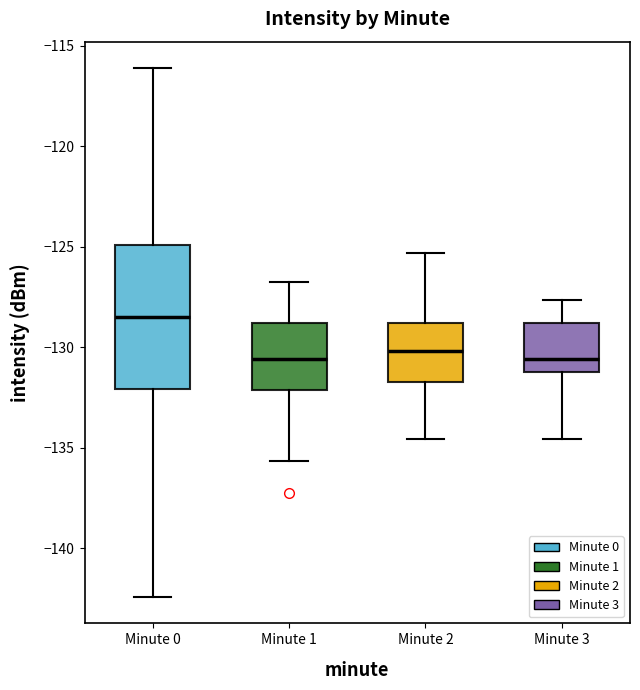

Where does the median line of the box for Minute 0 sit on the y-axis? The values are not printed on the chart, so give them approximately, as read against the axis.

-128.5